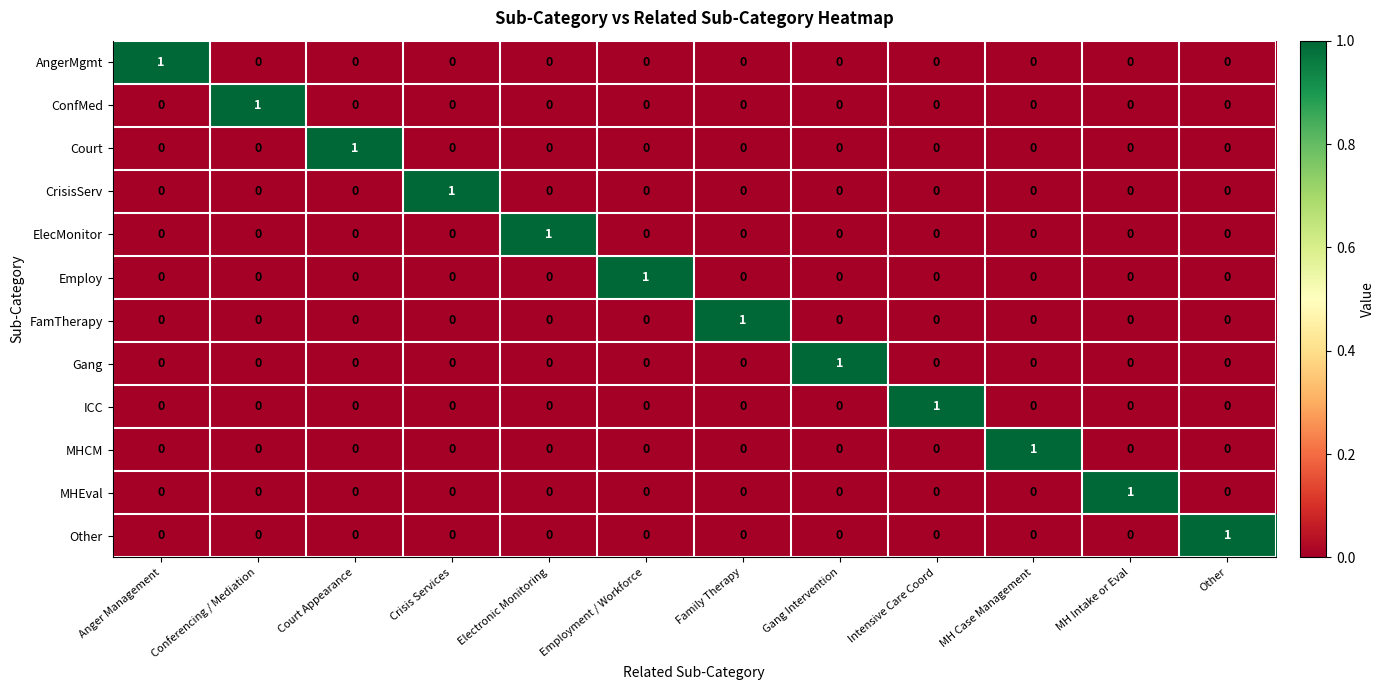

What is the greatest value displayed?

1